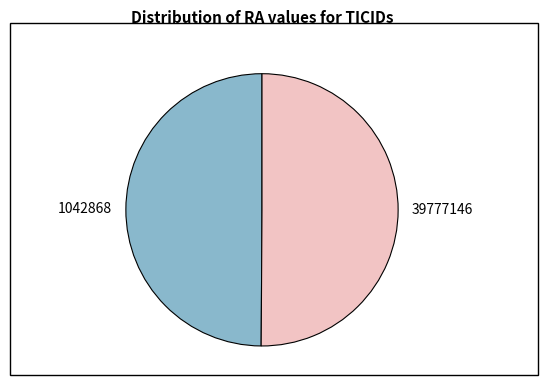

What is the ratio of the value at 1042868 to the value at 39777146?

1.0